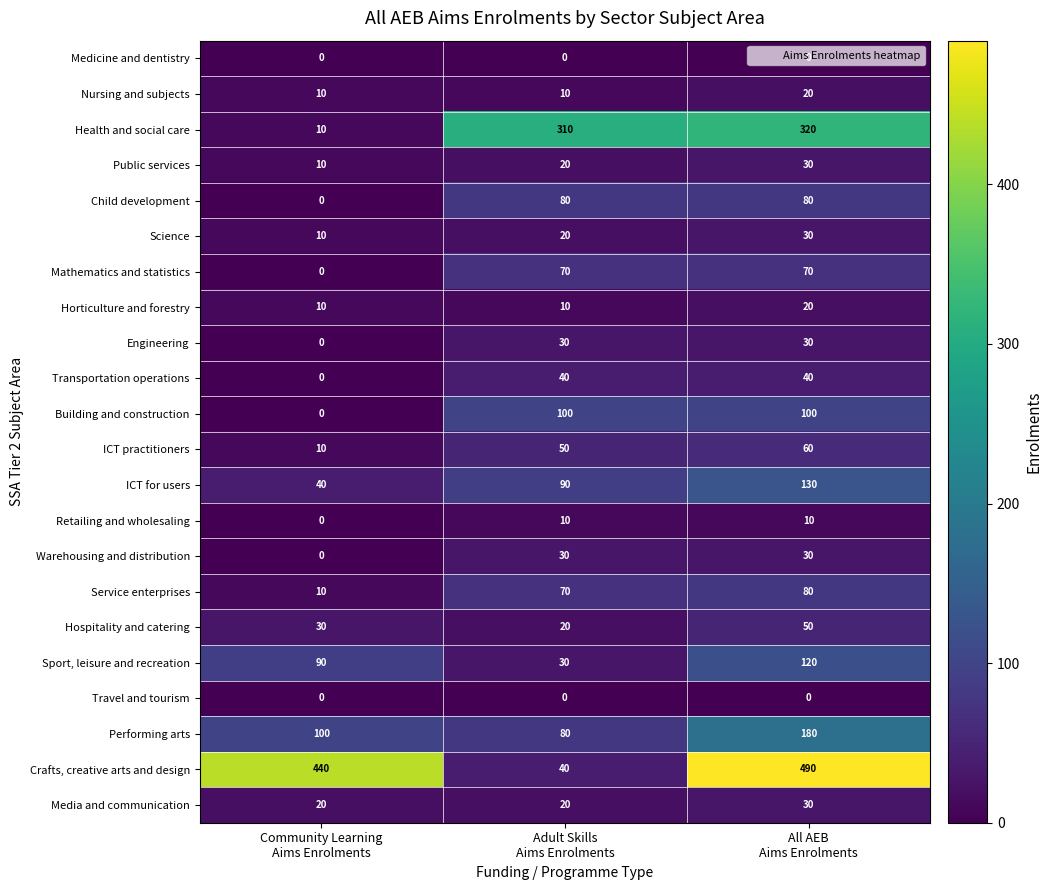

At how many categories does at least one series exceed 112?

3